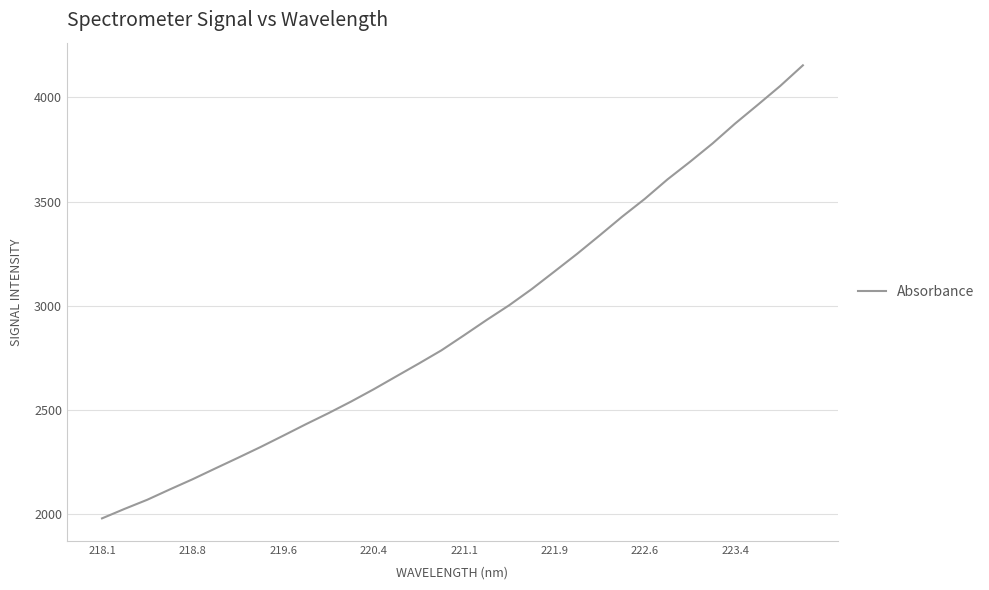

What is the greatest value displayed?

4154.1